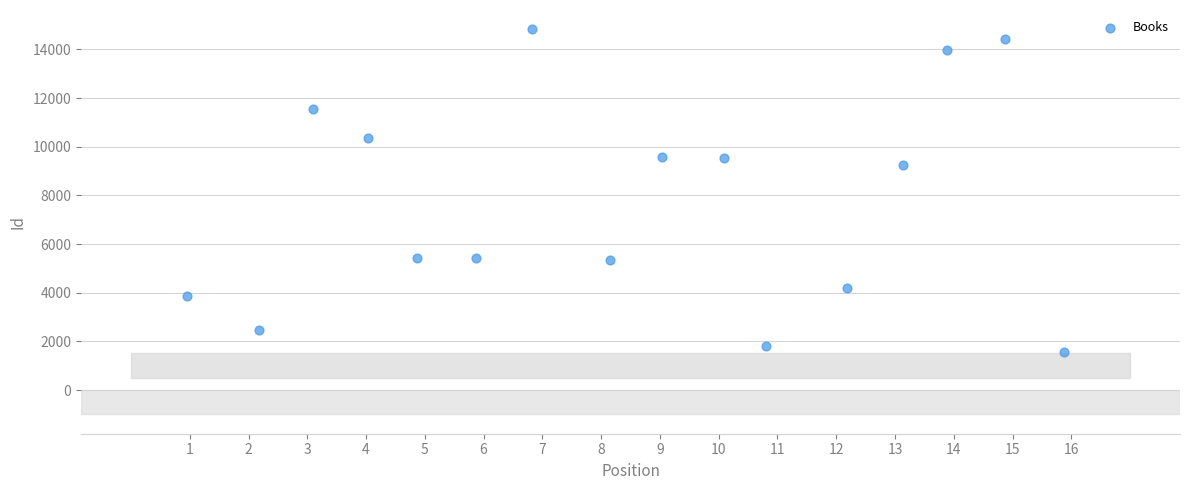

What is the range of Y values (max minus min)?

13271